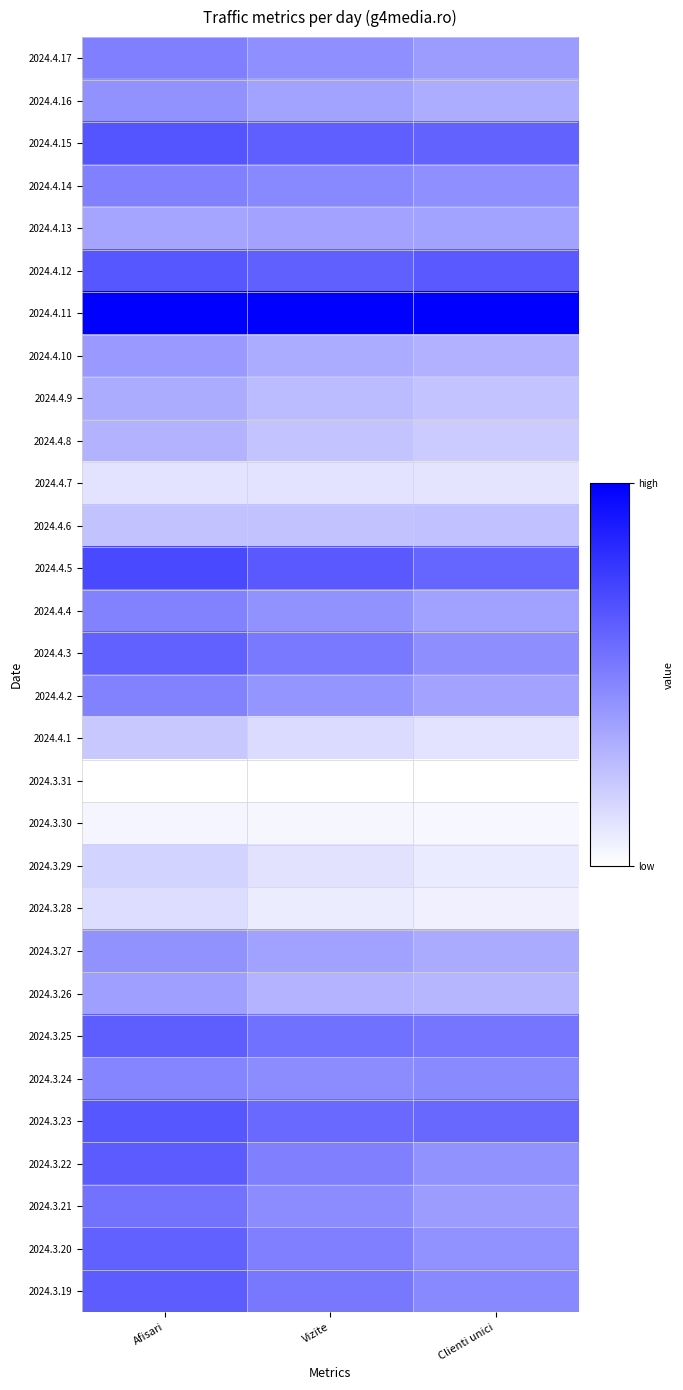

What is the spread (max minus min) of values at Clienti unici?

1.0